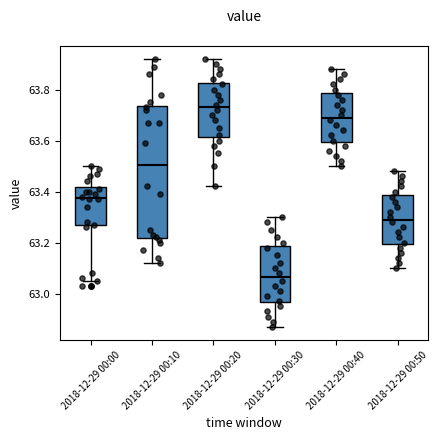

Comparing the boxes themselves (not the whiskers), which one is the tallest?

2018-12-29 00:10